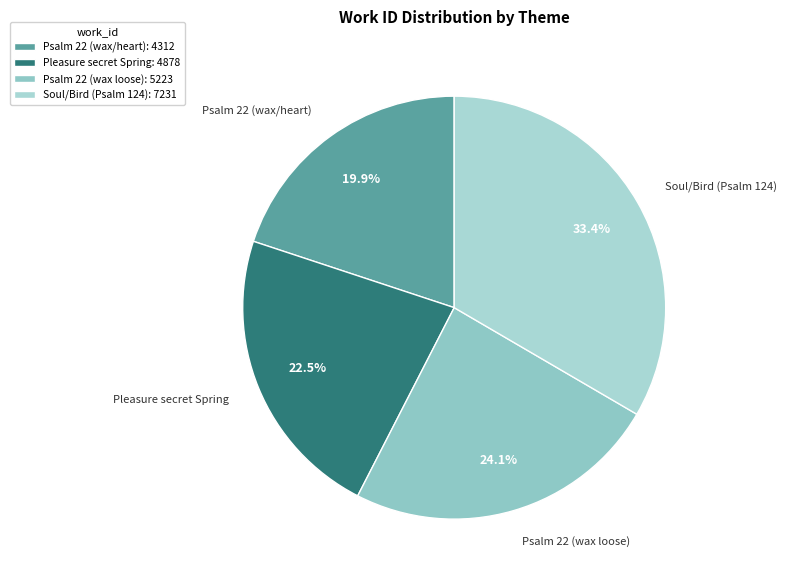

How much of the chart is everything except Soul/Bird (Psalm 124)?

66.6%